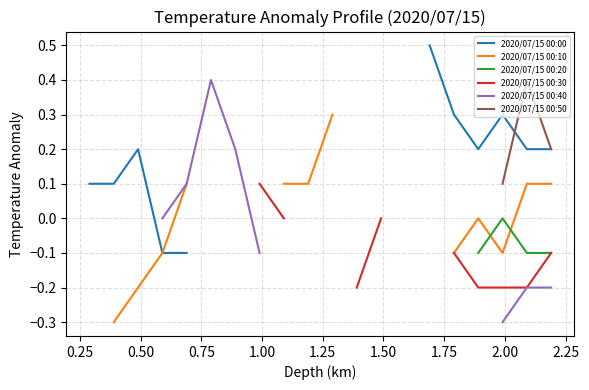

True or false: 2020/07/15 00:40 and 2020/07/15 00:30 intersect in this chart.

False